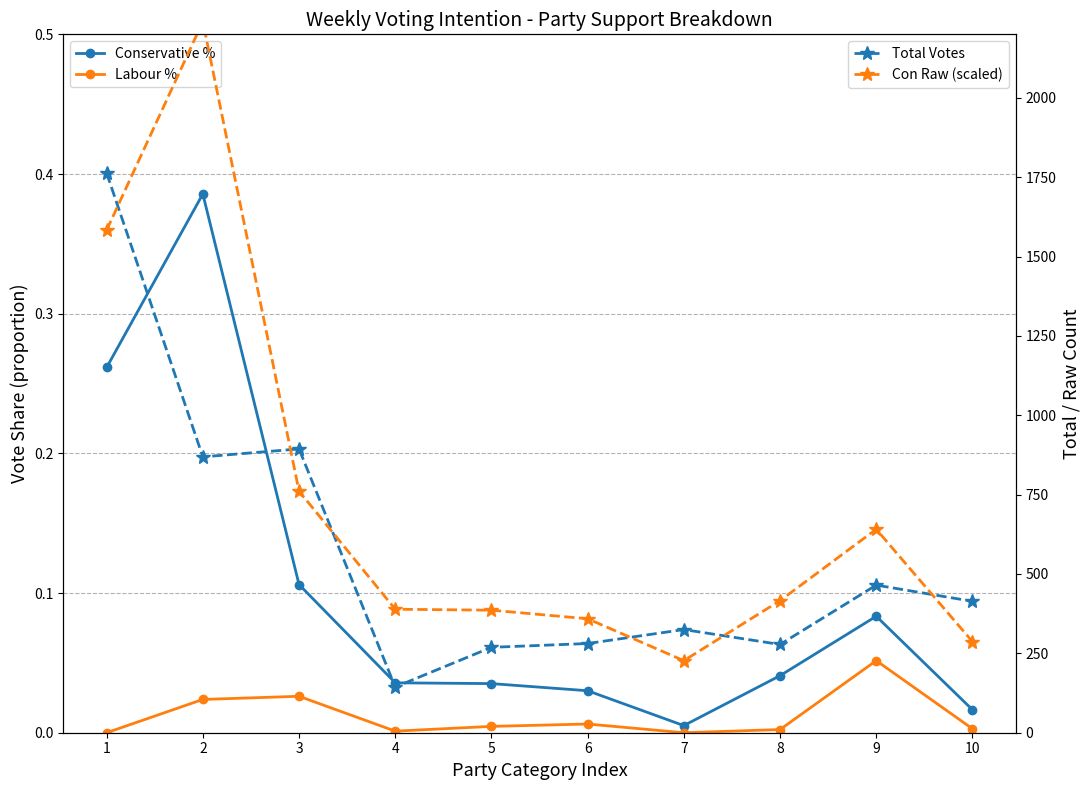

How many intersections are there between Con Raw (scaled) and Total Votes?

6